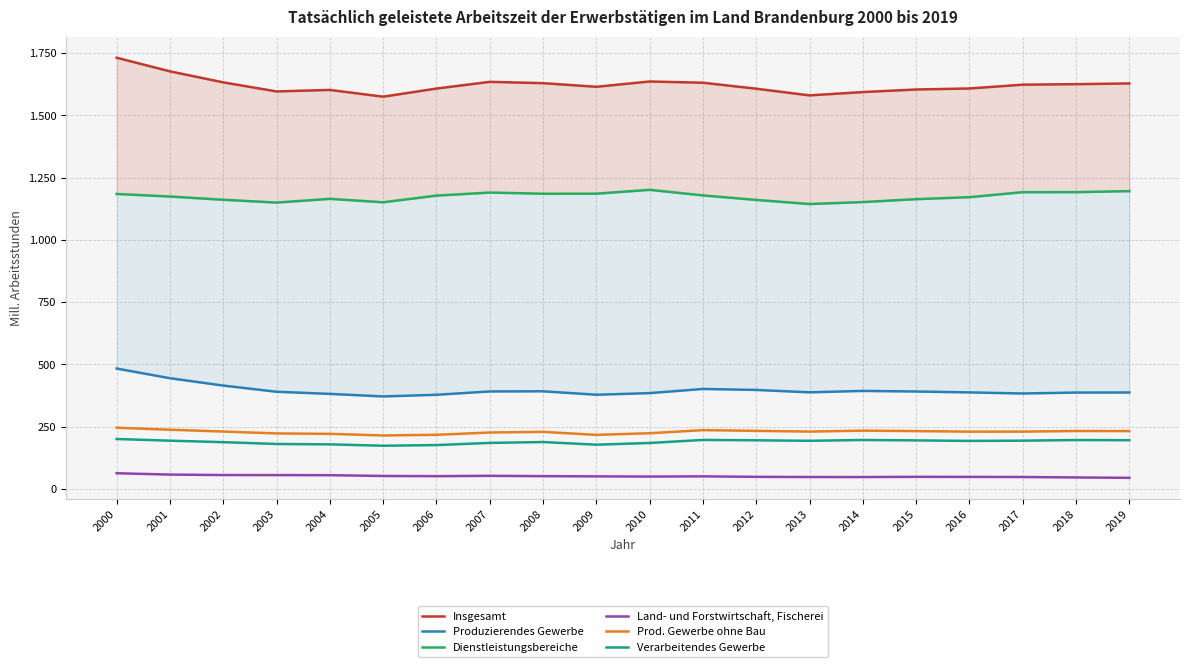

How many interior local peaks does the Insgesamt series have?

3